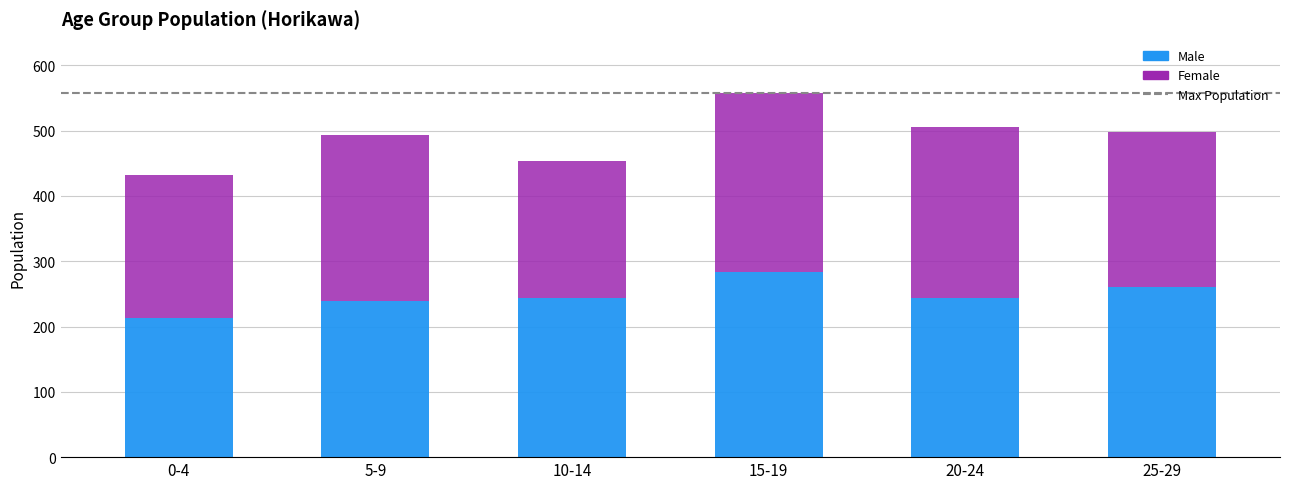

What is the sum of all Male values?

1483